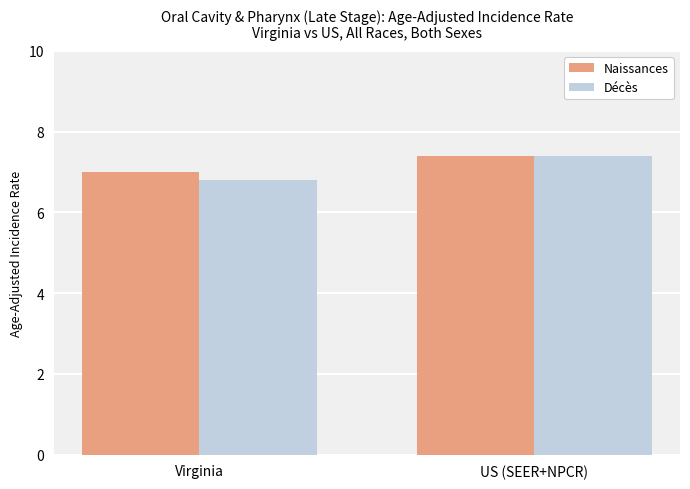

List the labels in order of Décès value, smallest first.

Virginia, US (SEER+NPCR)